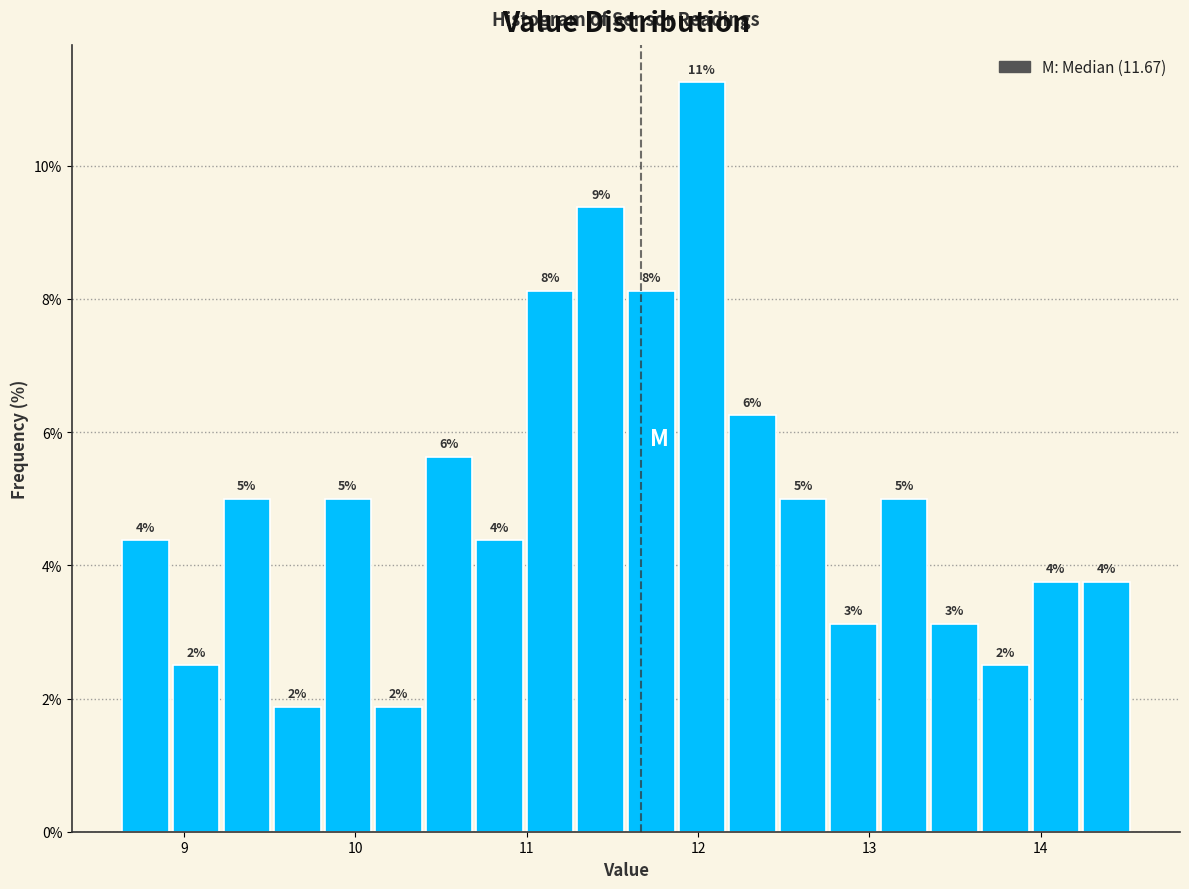

Around what value on the x-axis is the tallest bar? Give the approximate position of its centre, as read against the axis.

12.0